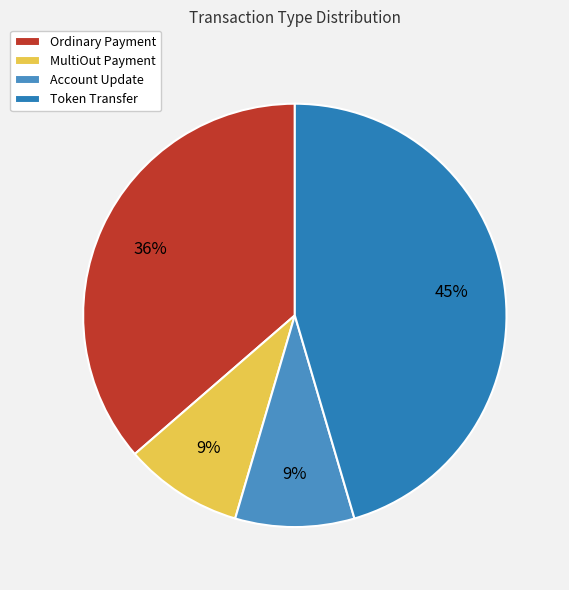

To the nearest percent, what is the combined percentage of Token Transfer and Account Update?

55%